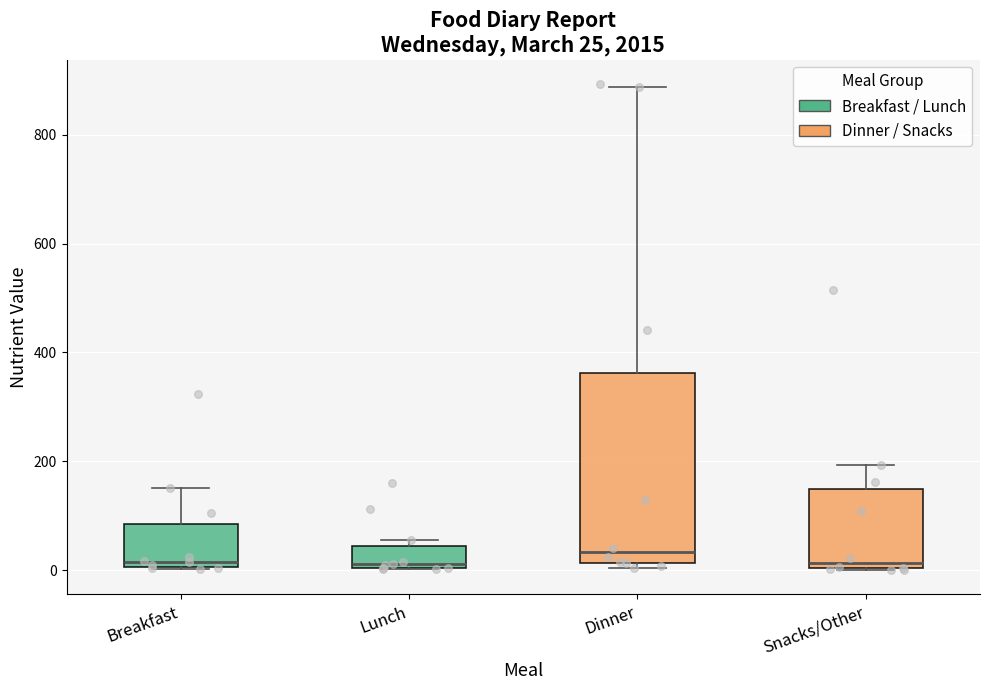

Which box is the tallest, from its lower edge to its upper edge?

Dinner